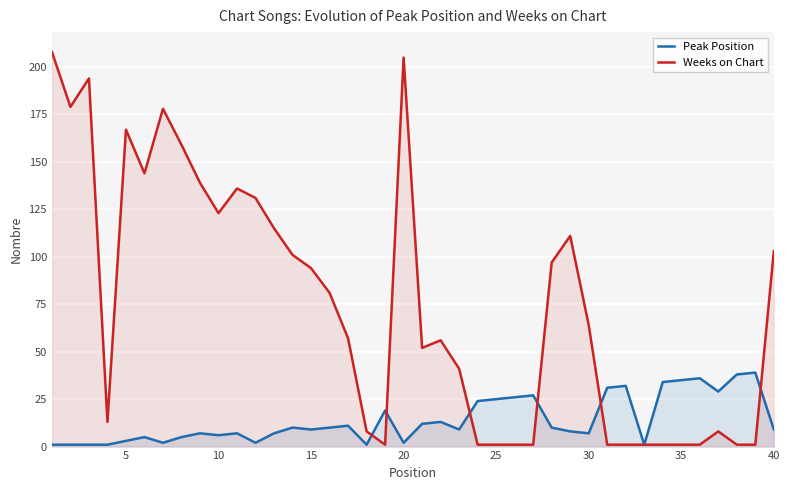

Which series has the largest total across all categories?

Weeks on Chart